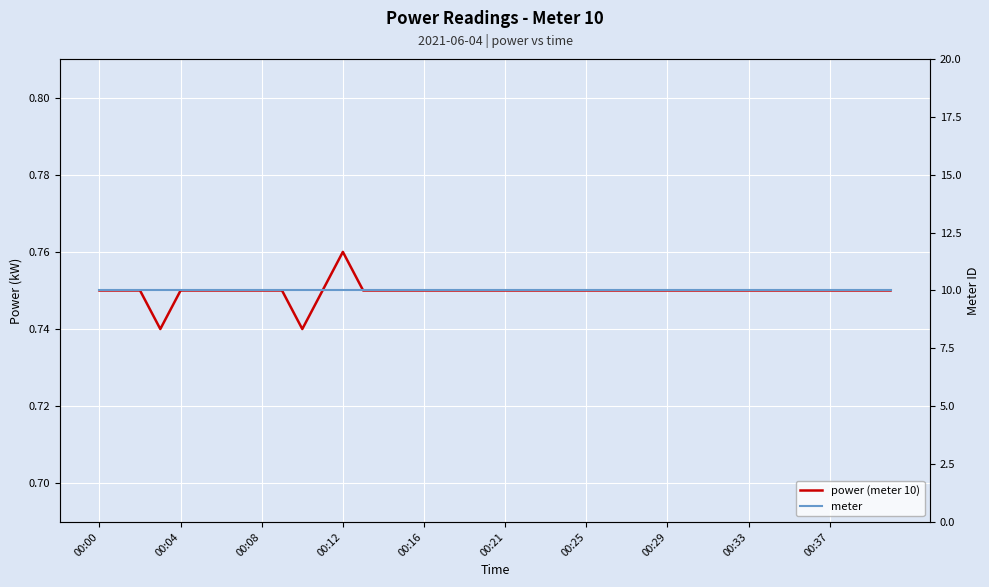

True or false: meter and power (meter 10) cross at least once.

False